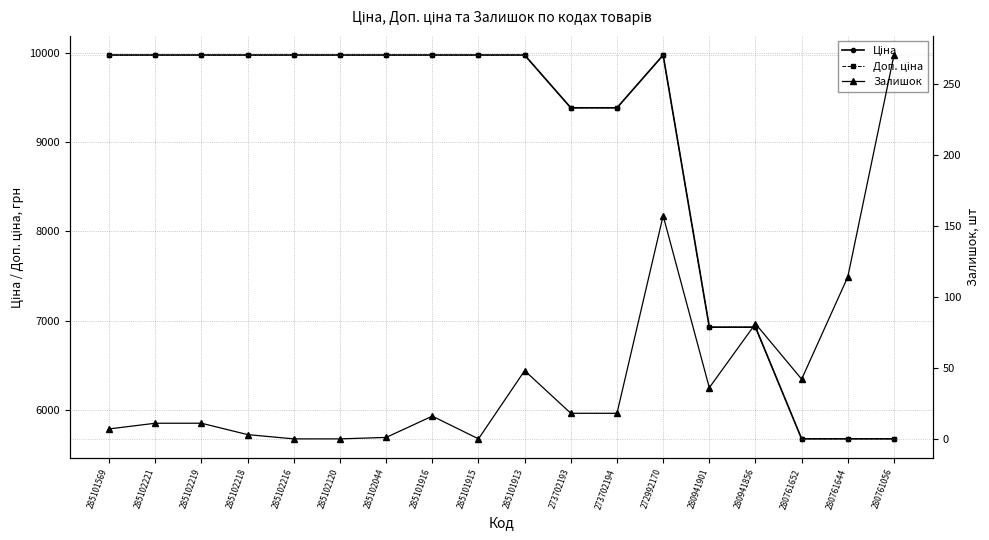

What is the spread (max minus min) of values at 285101915?

9975.0